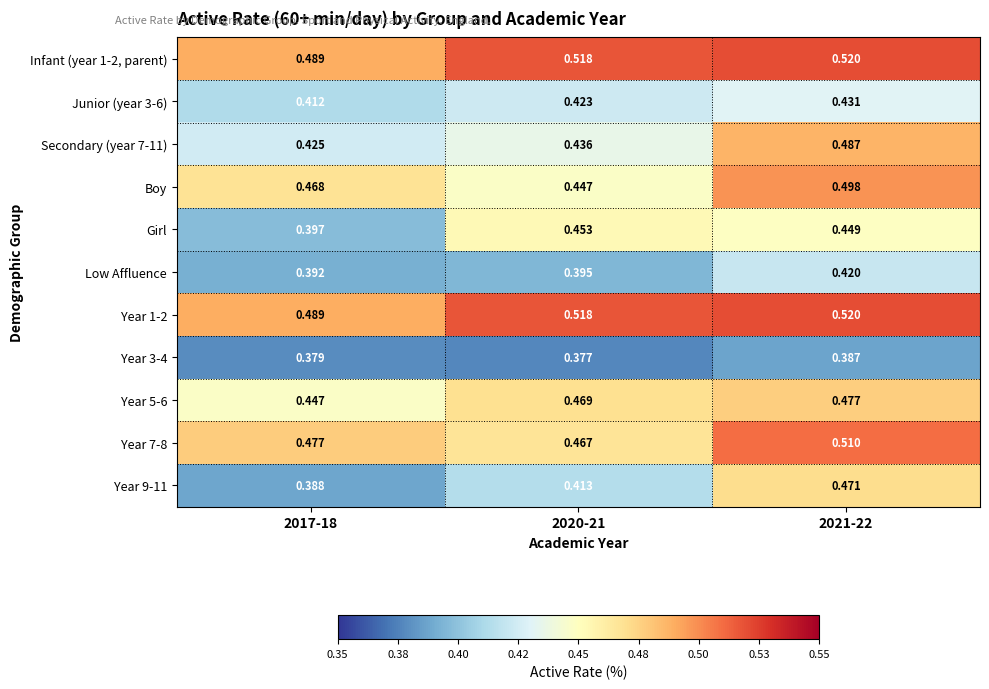

Is the value of Infant (year 1-2, parent) at 2020-21 greater than the value of Secondary (year 7-11) at 2017-18?

Yes